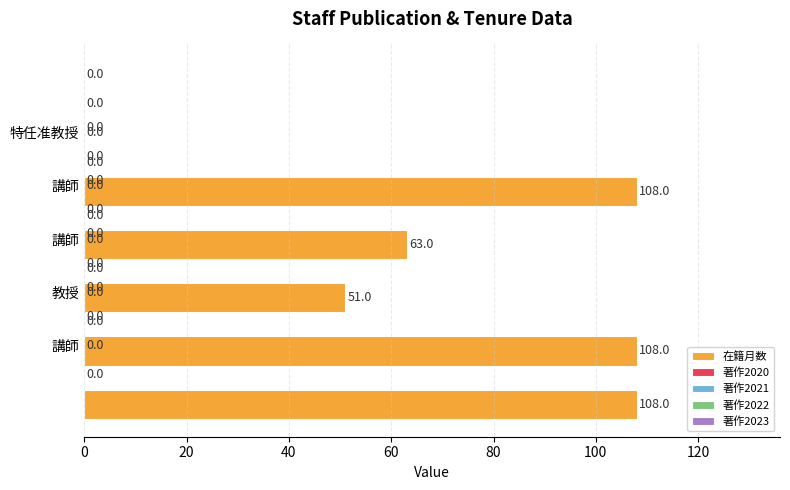

How many bars are there in total?

5